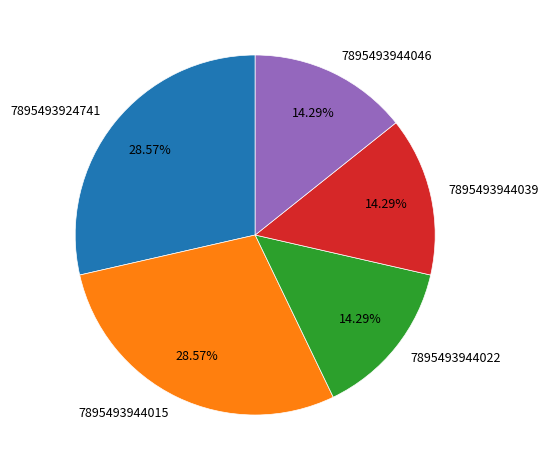

What is the ratio of the value at 7895493944022 to the value at 7895493944046?

1.0